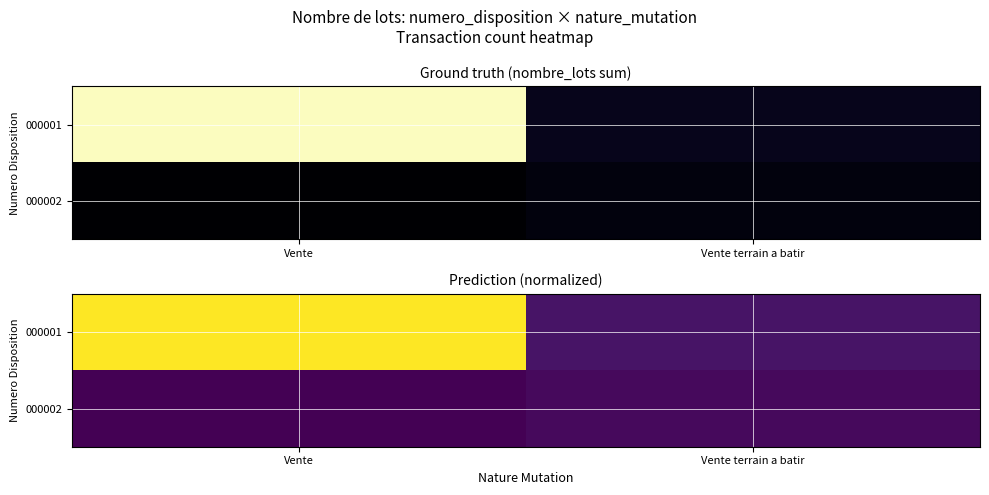

What is the total value across all series at Vente terrain a batir?

0.1